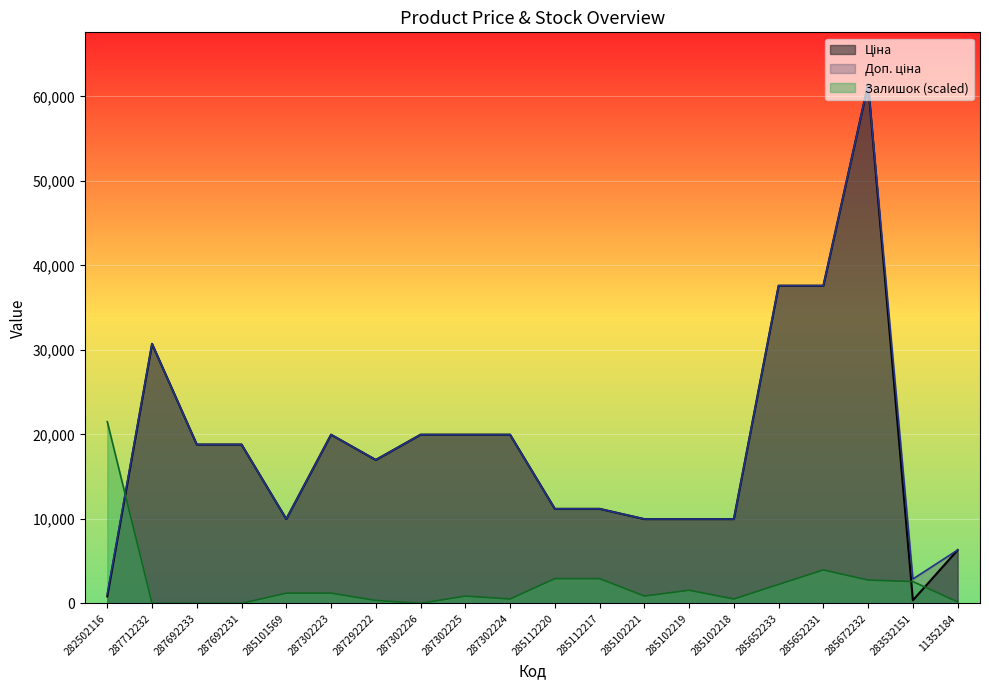

True or false: Ціна and Доп. ціна intersect in this chart.

False